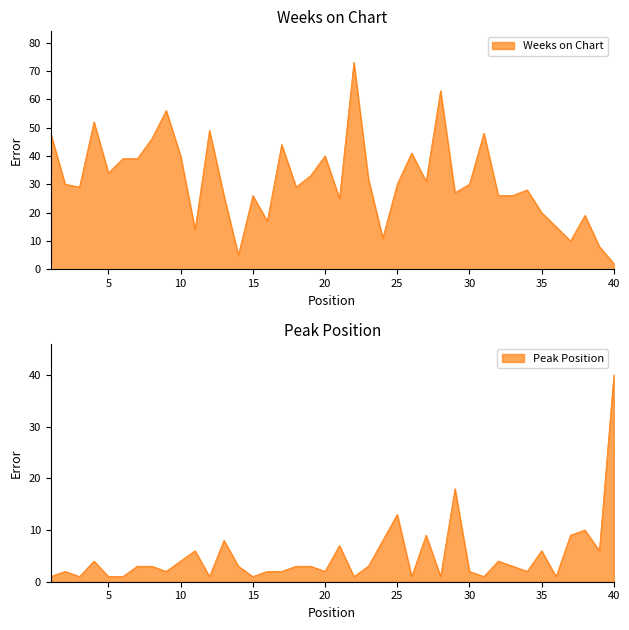

Between which two adjacent categories do Peak Position and Weeks on Chart first intersect?

39 and 40